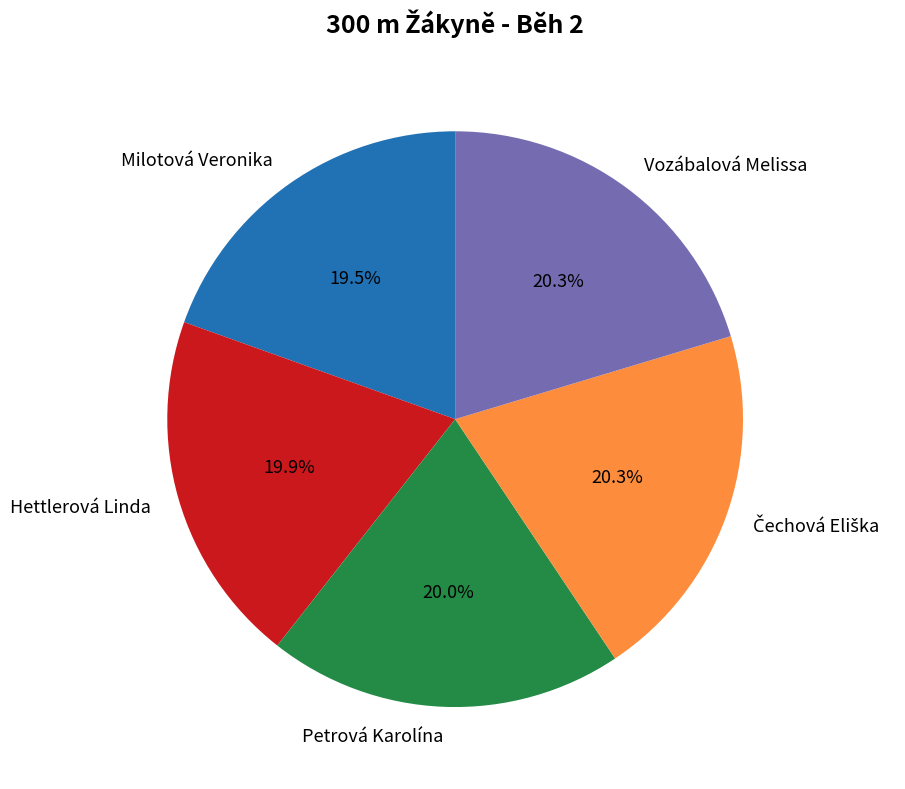

How much of the chart is everything except Hettlerová Linda?

80.1%